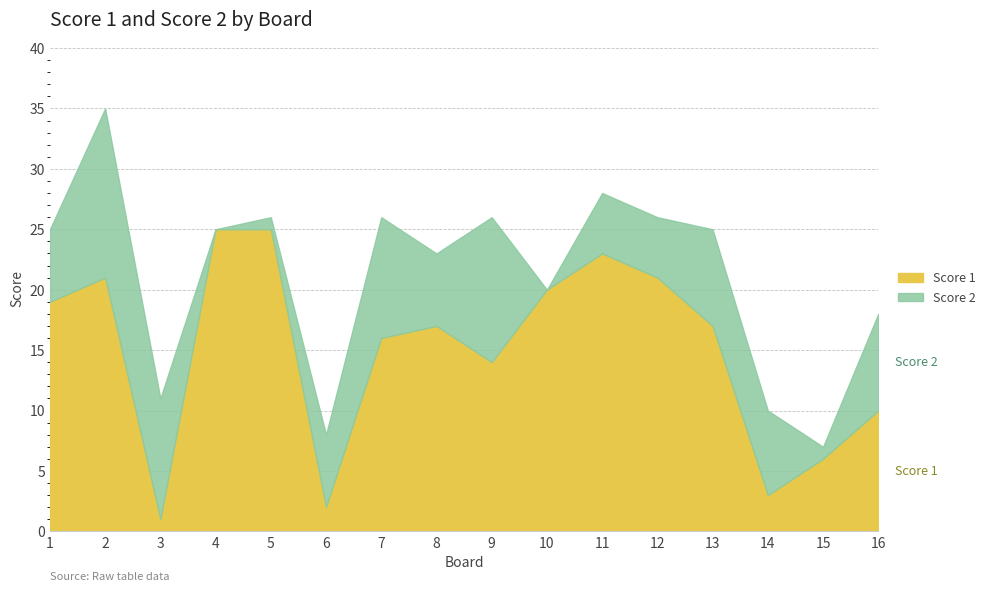

How many times do Score 2 and Score 1 cross each other?

6